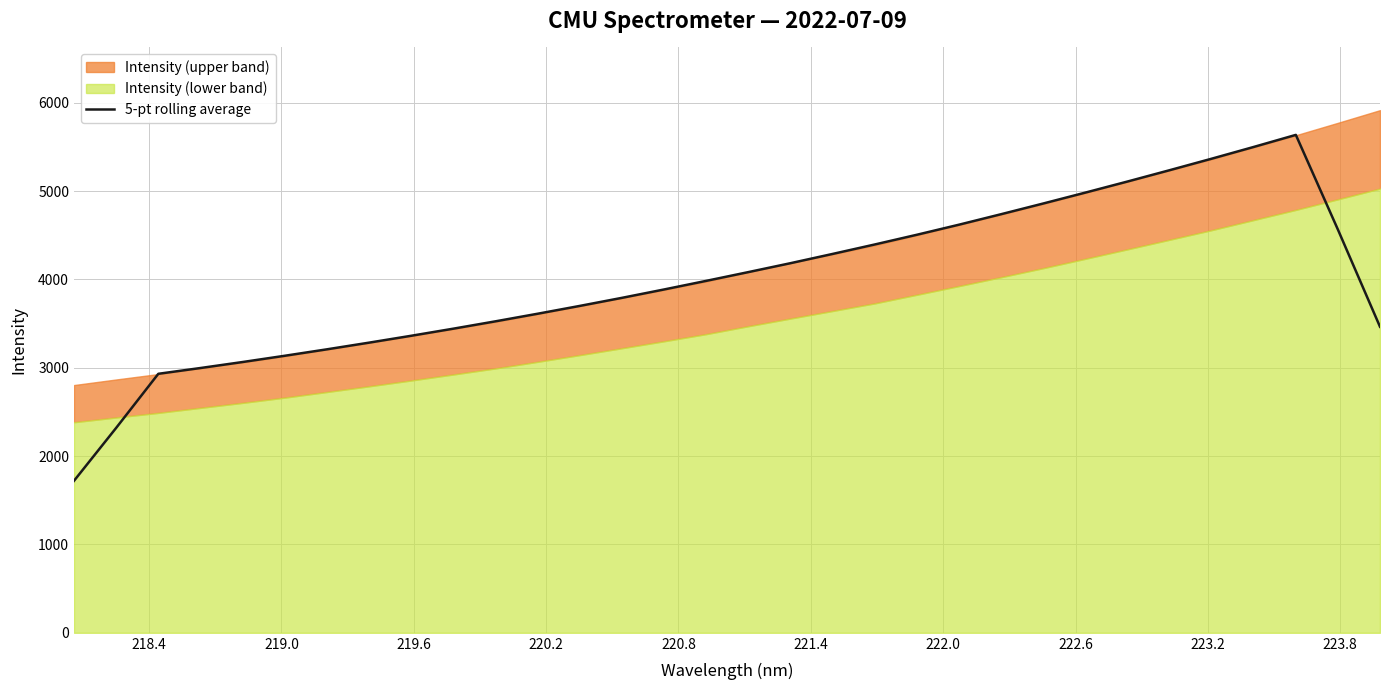

What is the difference between the maximum and minimum values?

3915.8